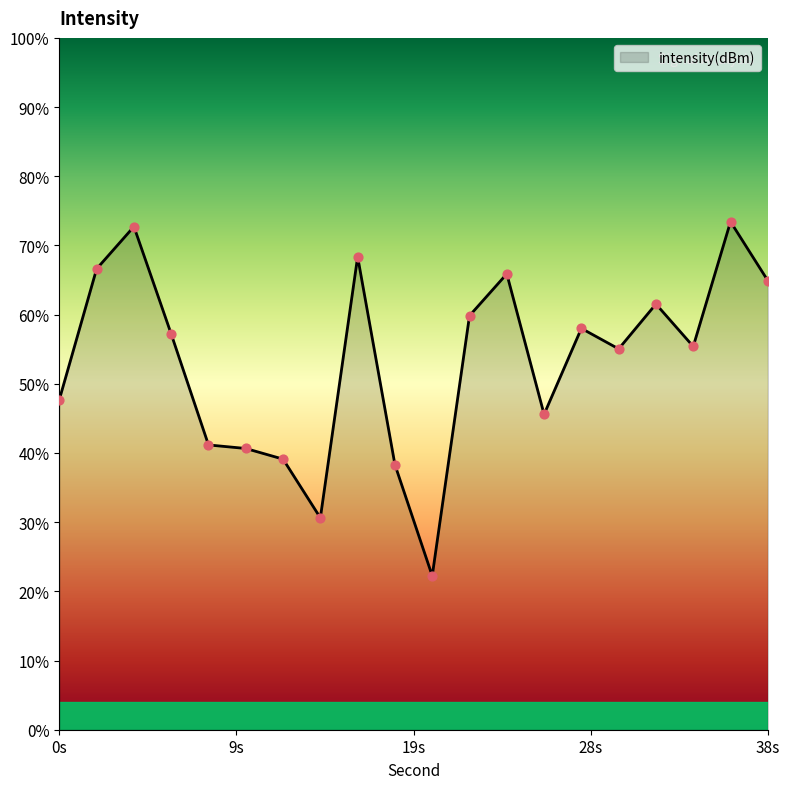

What is the change in value from 20 to 22?

+11.3